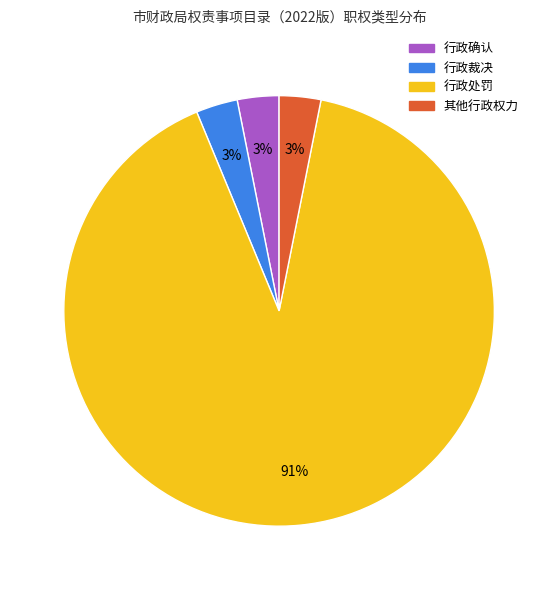

What is the ratio of the value at 其他行政权力 to the value at 行政确认?

1.0